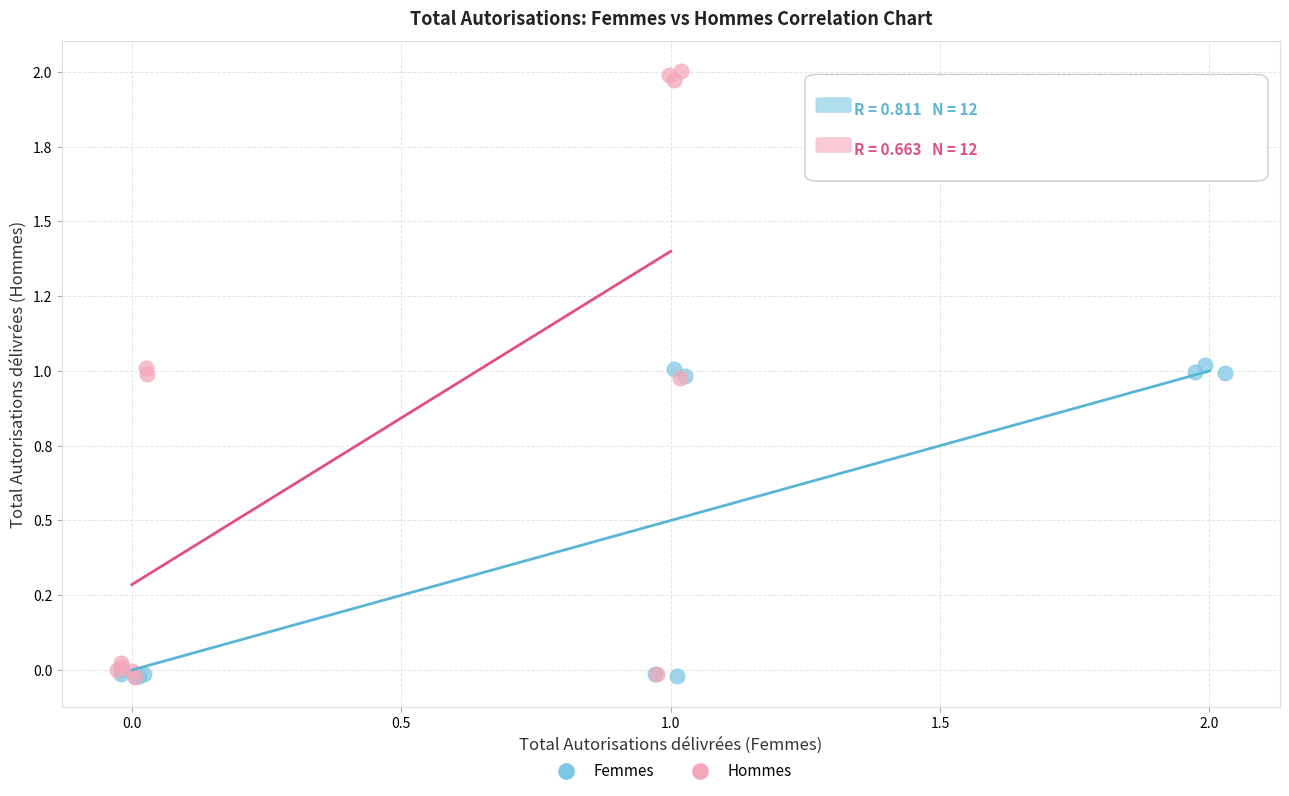

Which series has the largest Y range (max minus min)?

Hommes